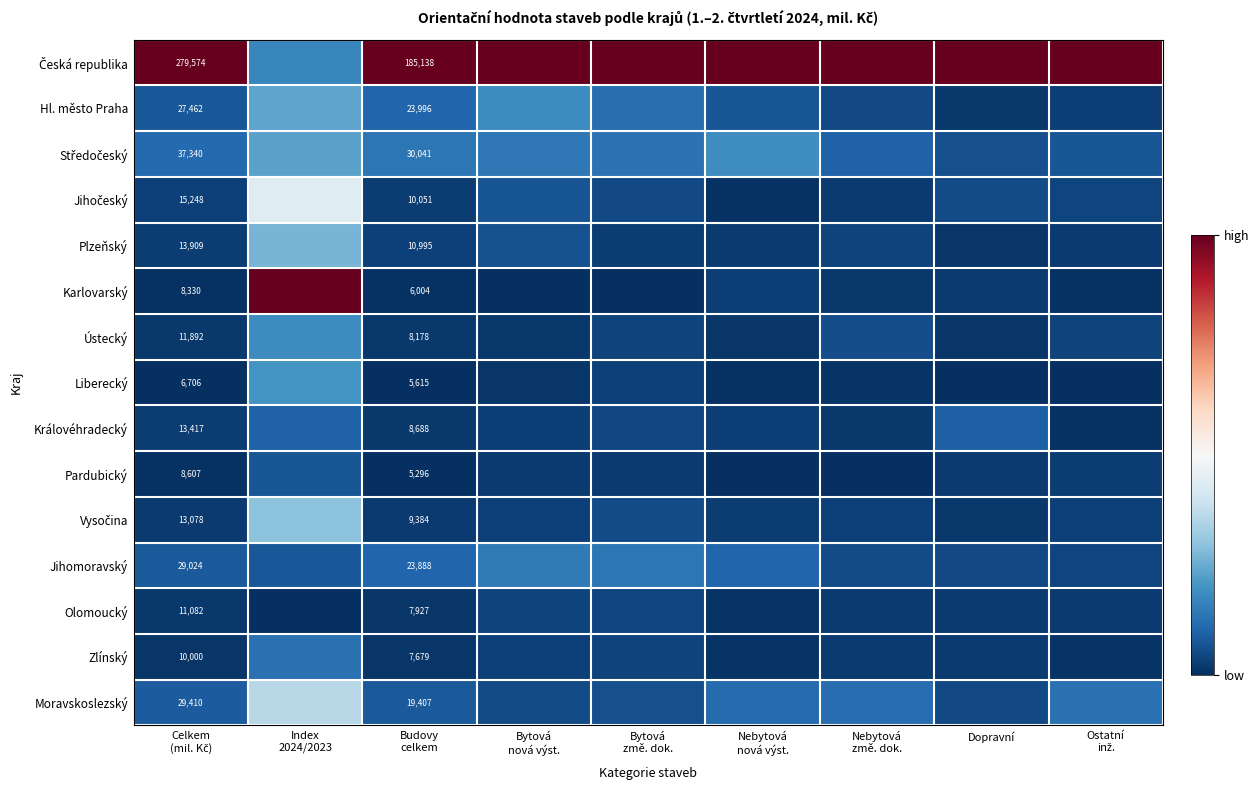

Is it true that Karlovarský equals 0.6 at Bytová změ. dok.?

False